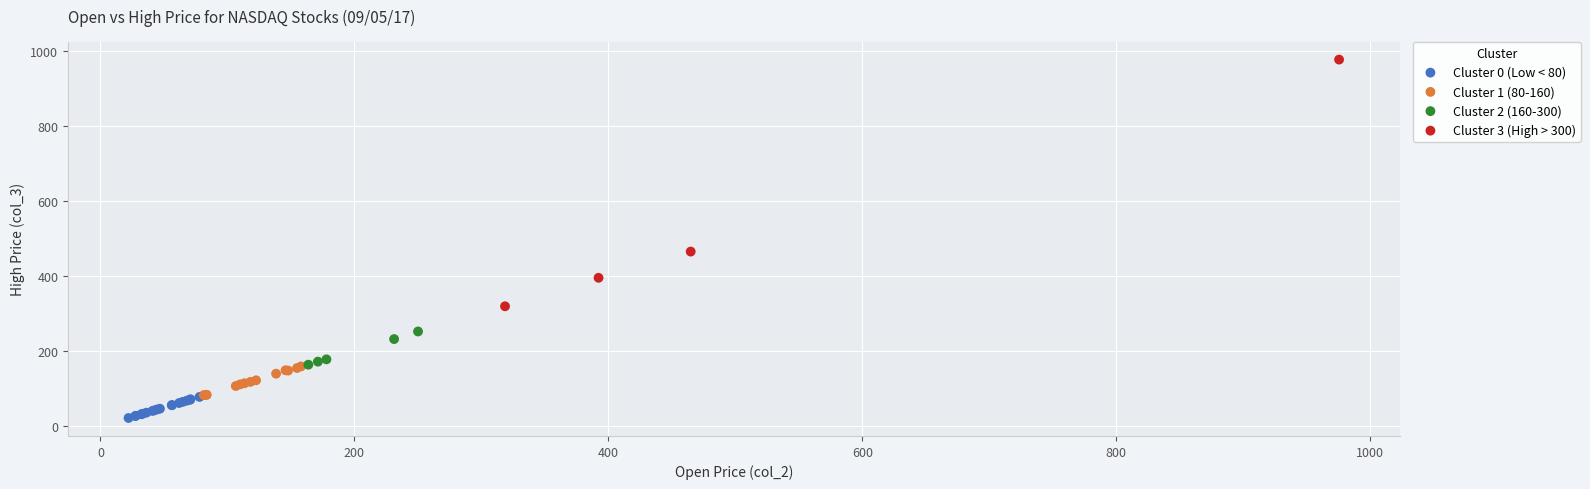

Which series reaches the maximum Y coordinate?

Cluster 3 (High > 300)